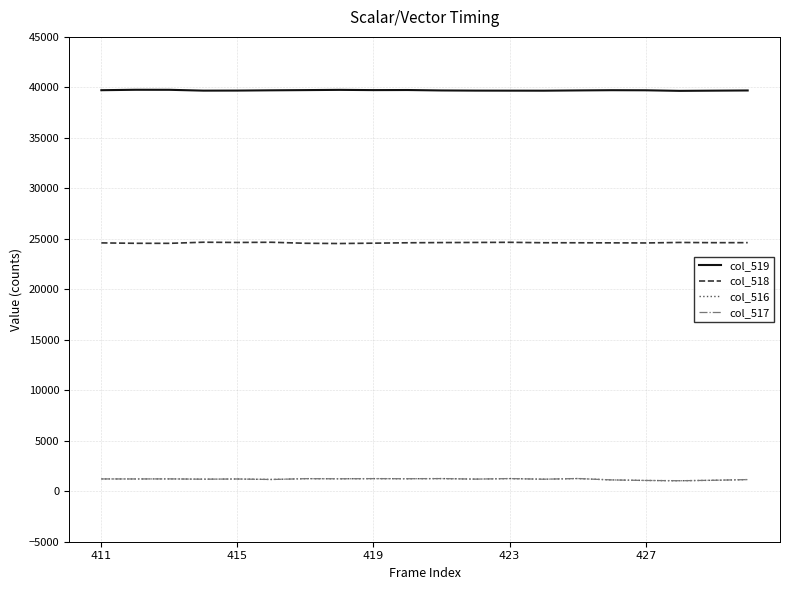

True or false: col_516 and col_519 intersect in this chart.

False